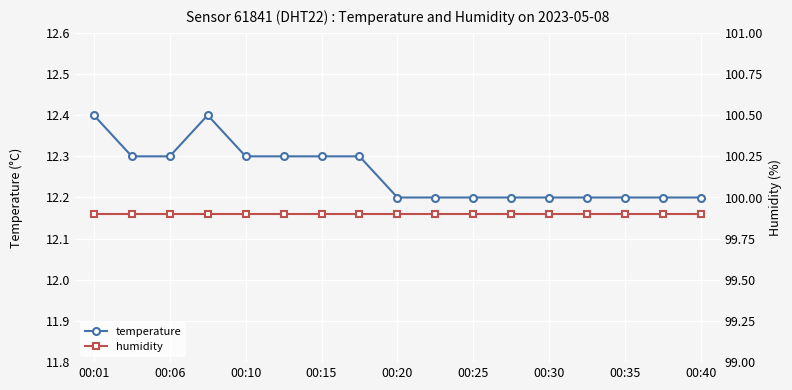

What is the minimum value for temperature?

12.2